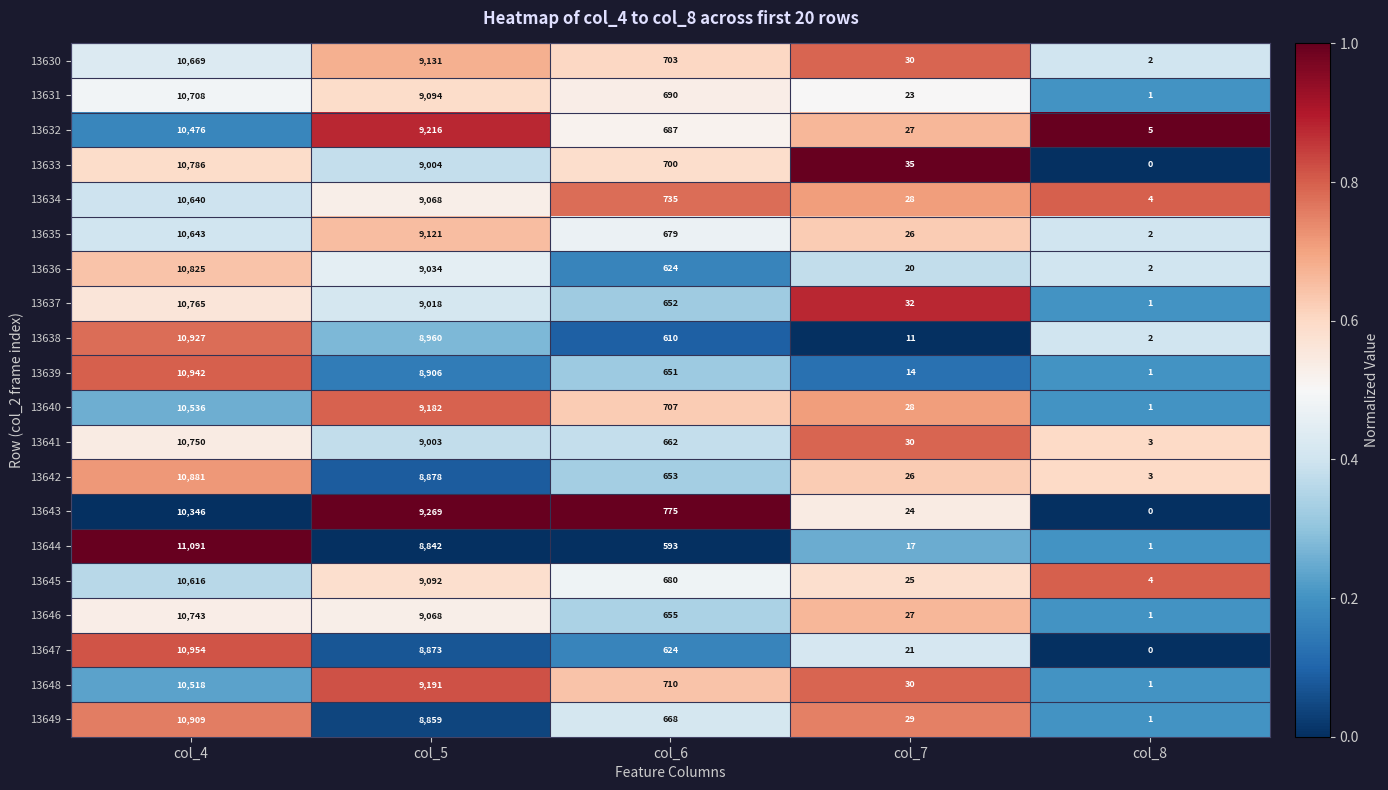

Between col_4 and col_8, which series saw the biggest shift?

13644